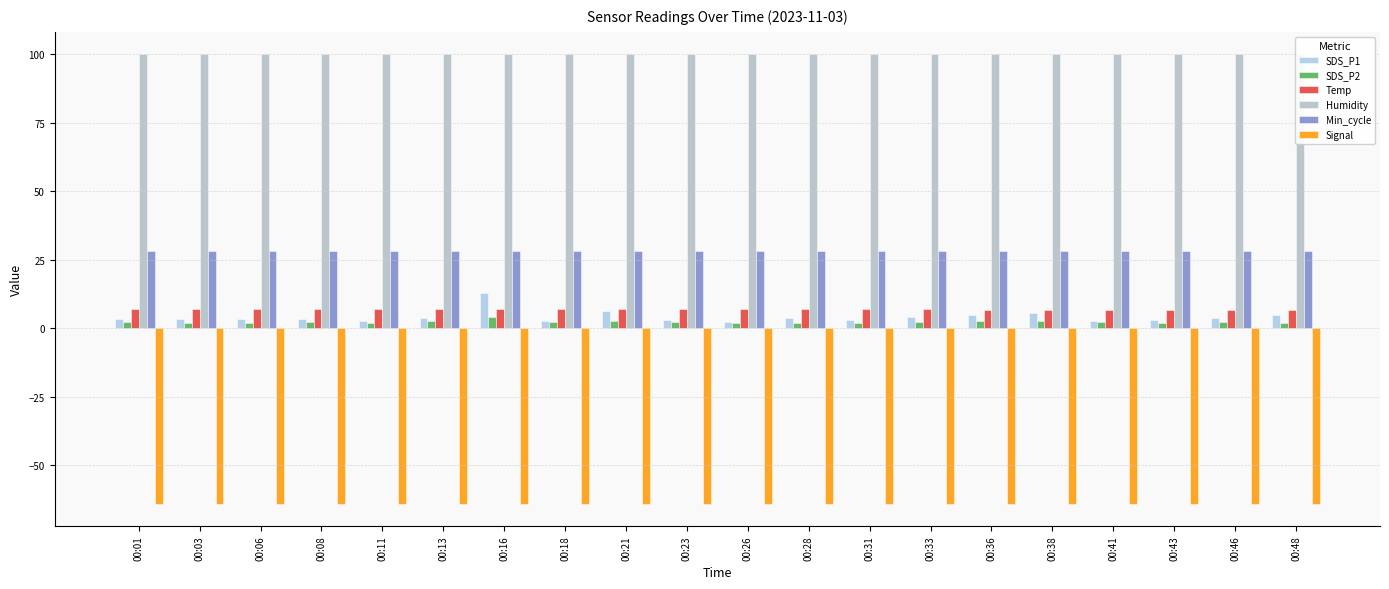

Rank the series at 00:11 from lowest to highest value.

Signal, SDS_P2, SDS_P1, Temp, Min_cycle, Humidity